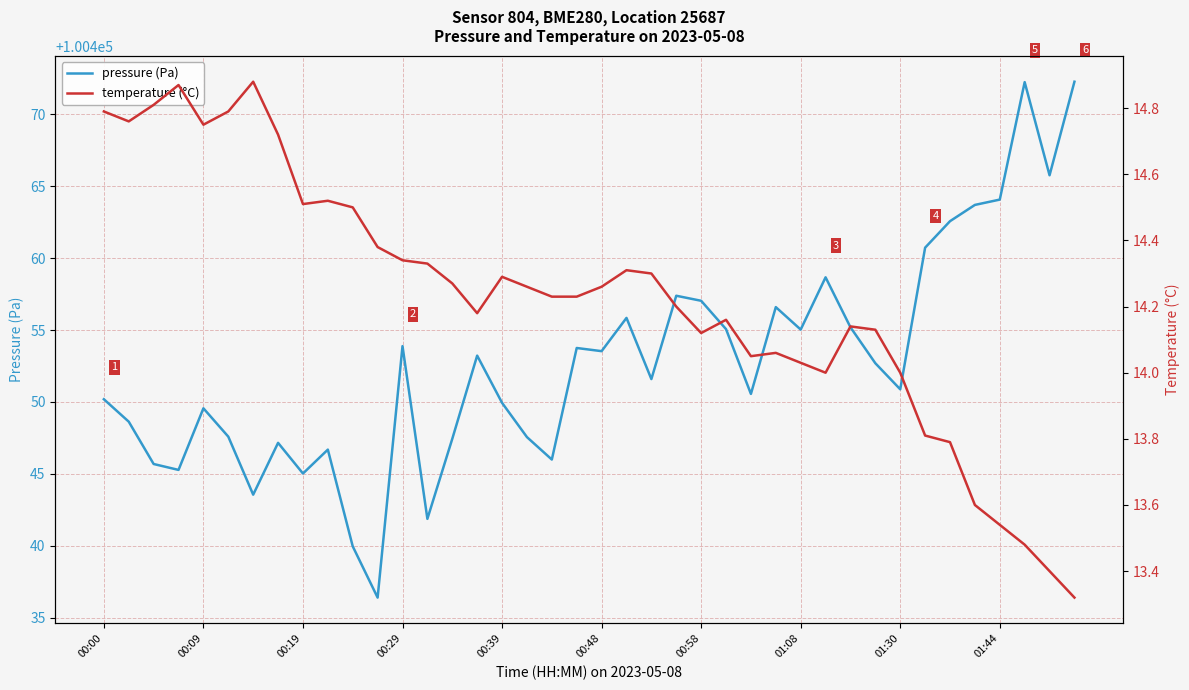

What is the value of the temperature (°C) point at the 13th from the left?

14.3